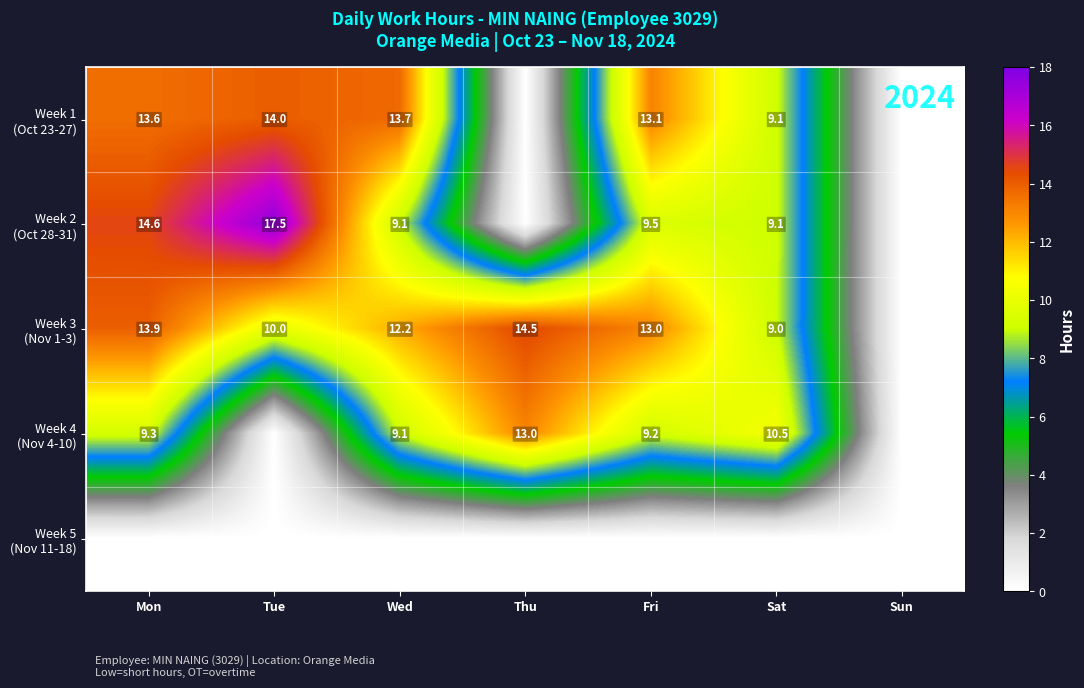

Is it true that Week 4 (Nov 4-10) equals 3.5 at Mon?

False